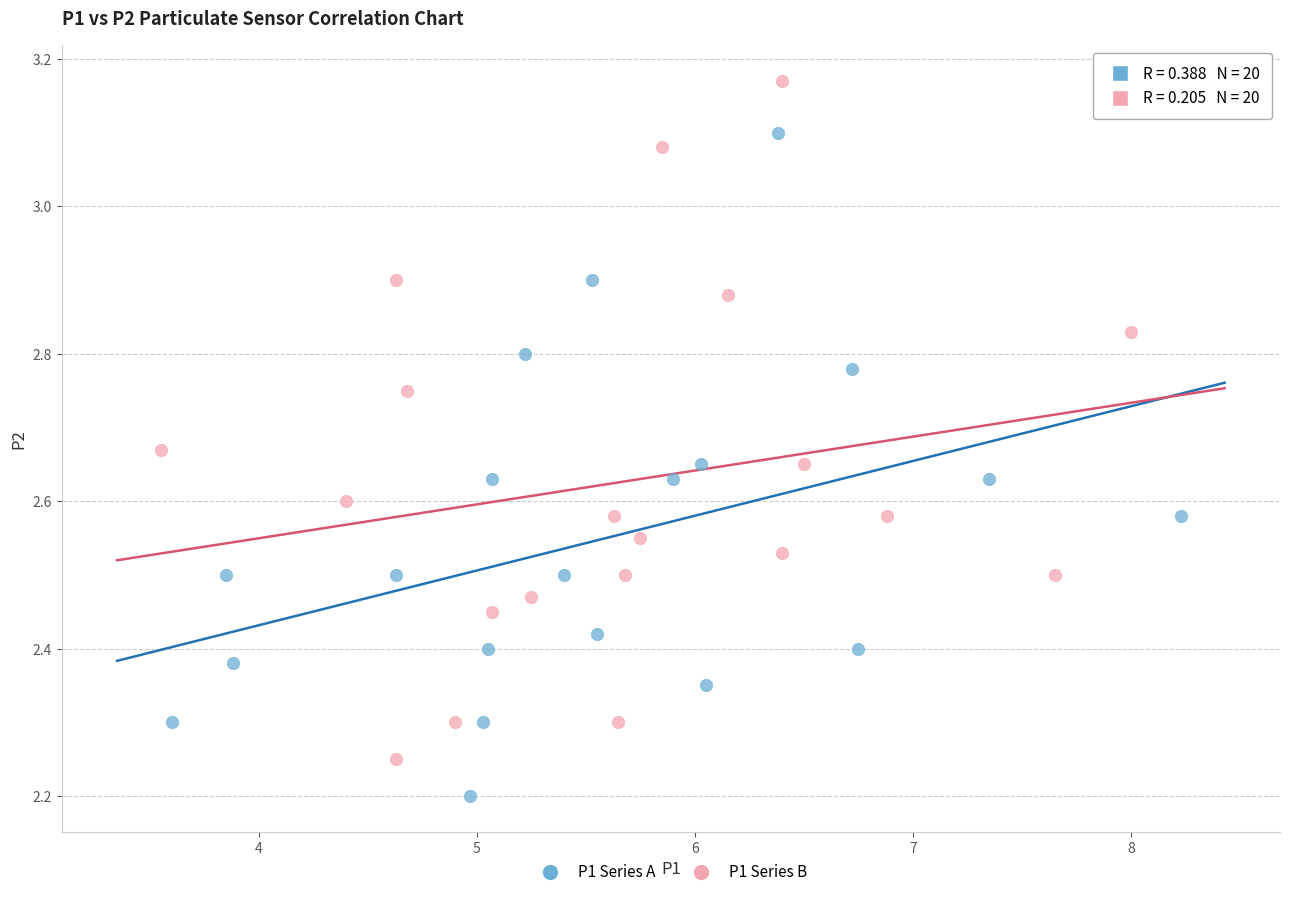

Which series reaches the maximum Y coordinate?

P1 Series B